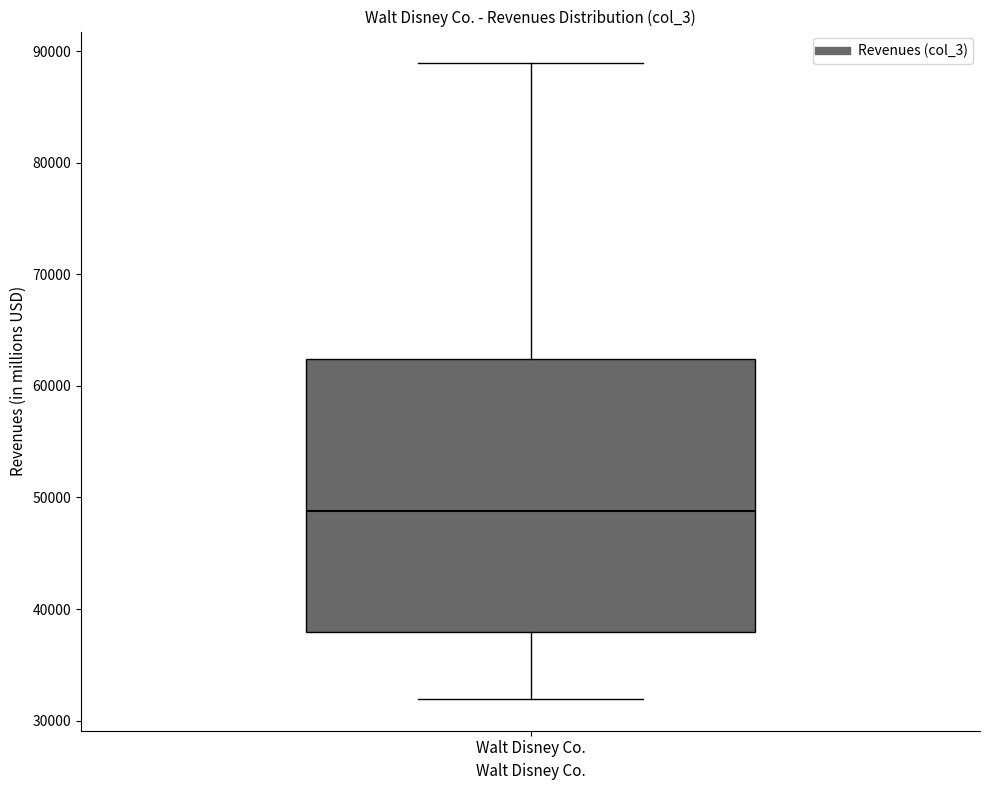

Where does the upper whisker of the box for Walt Disney Co. end on the y-axis? The values are not printed on the chart, so give them approximately, as read against the axis.

89000